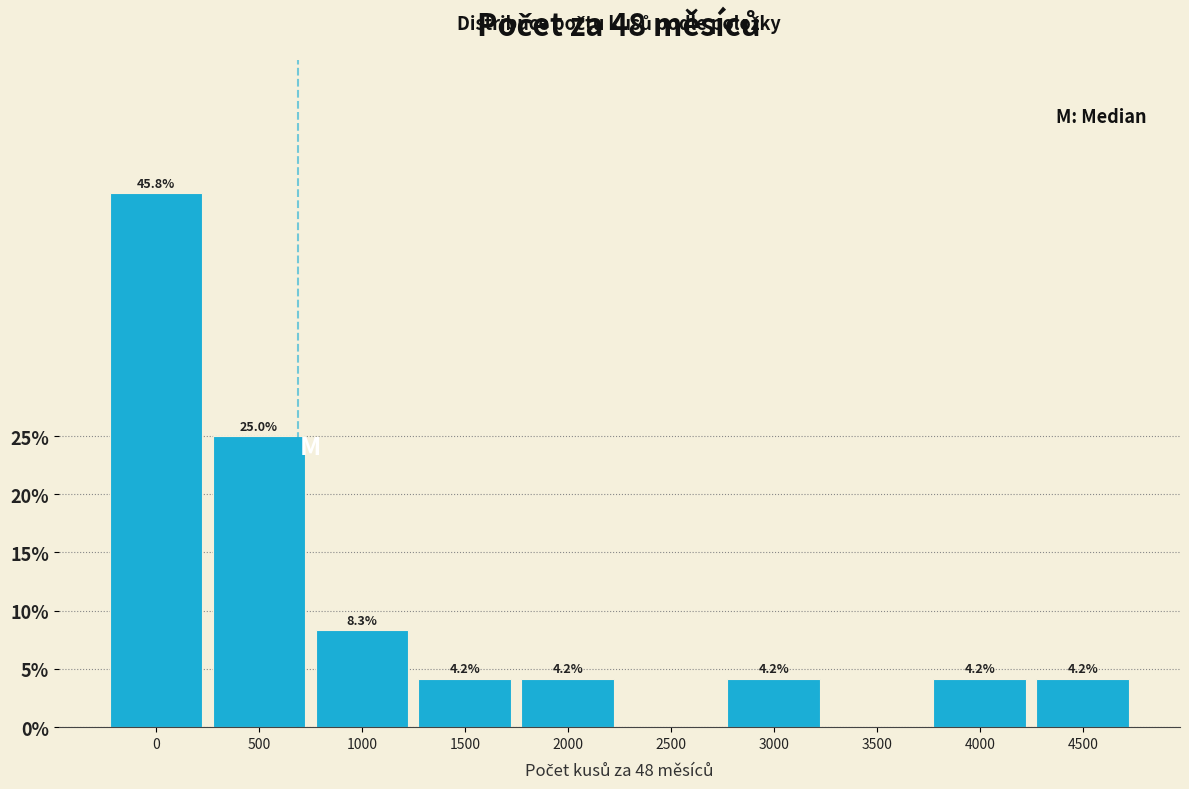

Reading left to right, what are all the values shown in this chart?

0=45.8	500=25.0	1000=8.3	1500=4.2	2000=4.2	2500=0.0	3000=4.2	3500=0.0	4000=4.2	4500=4.2